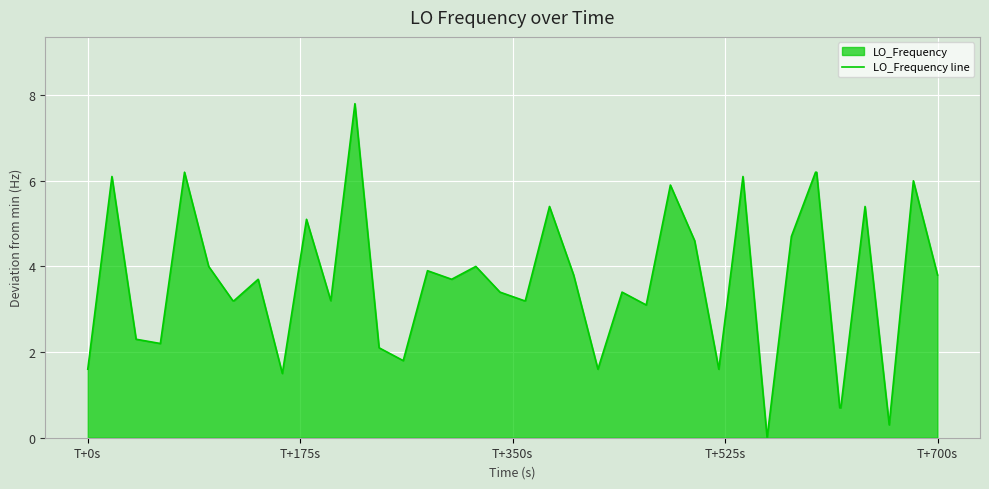

What is the difference between the maximum and minimum values?

7.8